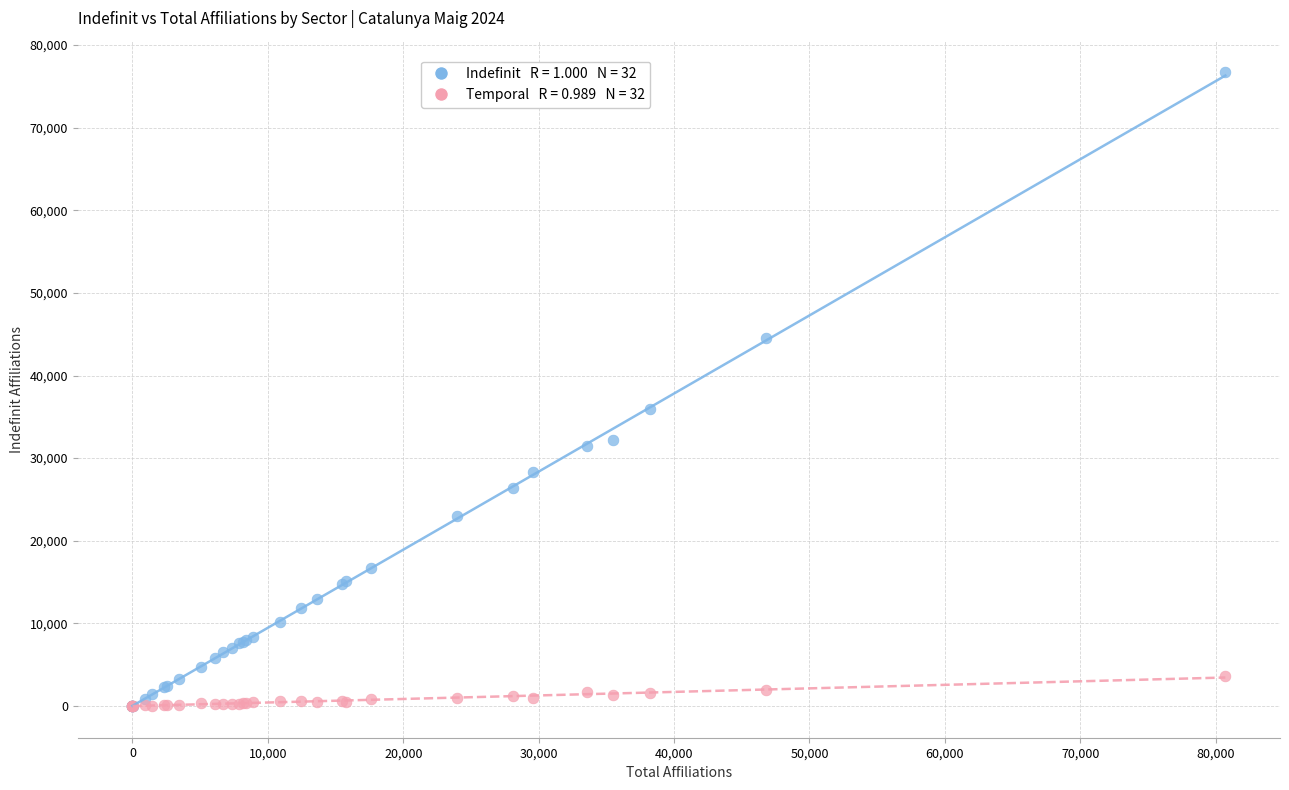

Across all series, what Y value is closest to 38352?

35905